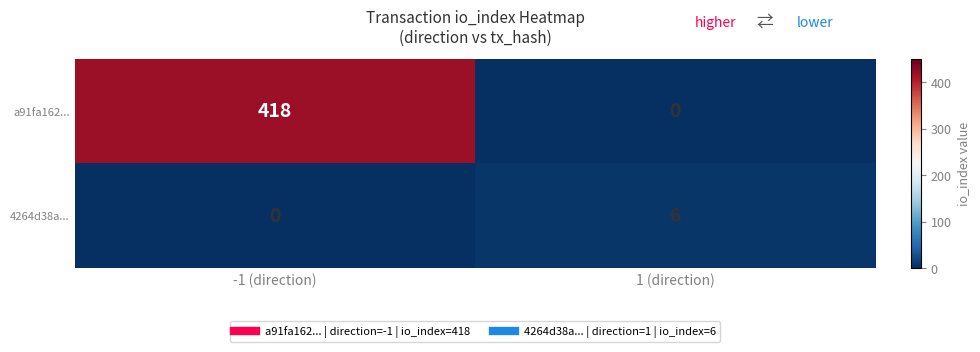

Rank the series by their maximum value, from highest to lowest.

a91fa162..., 4264d38a...